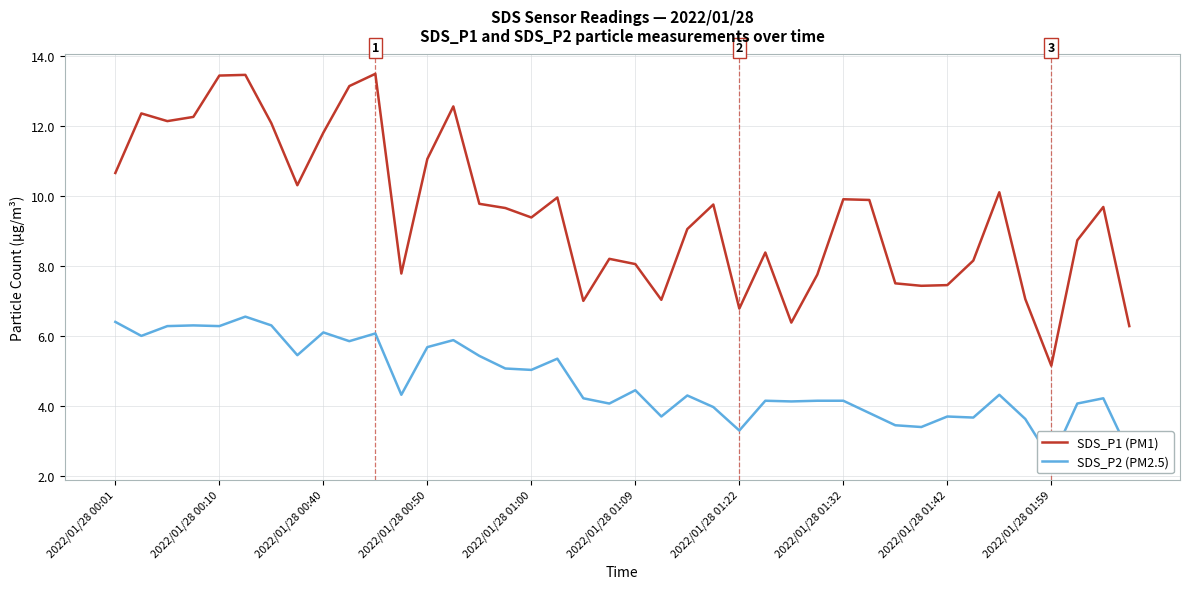

What is the sum of all SDS_P1 (PM1) values?

380.8